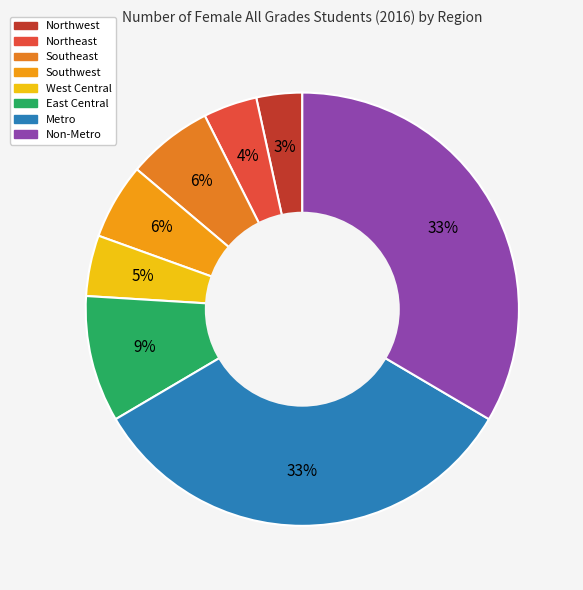

What is the smallest slice in the pie chart?

Northwest